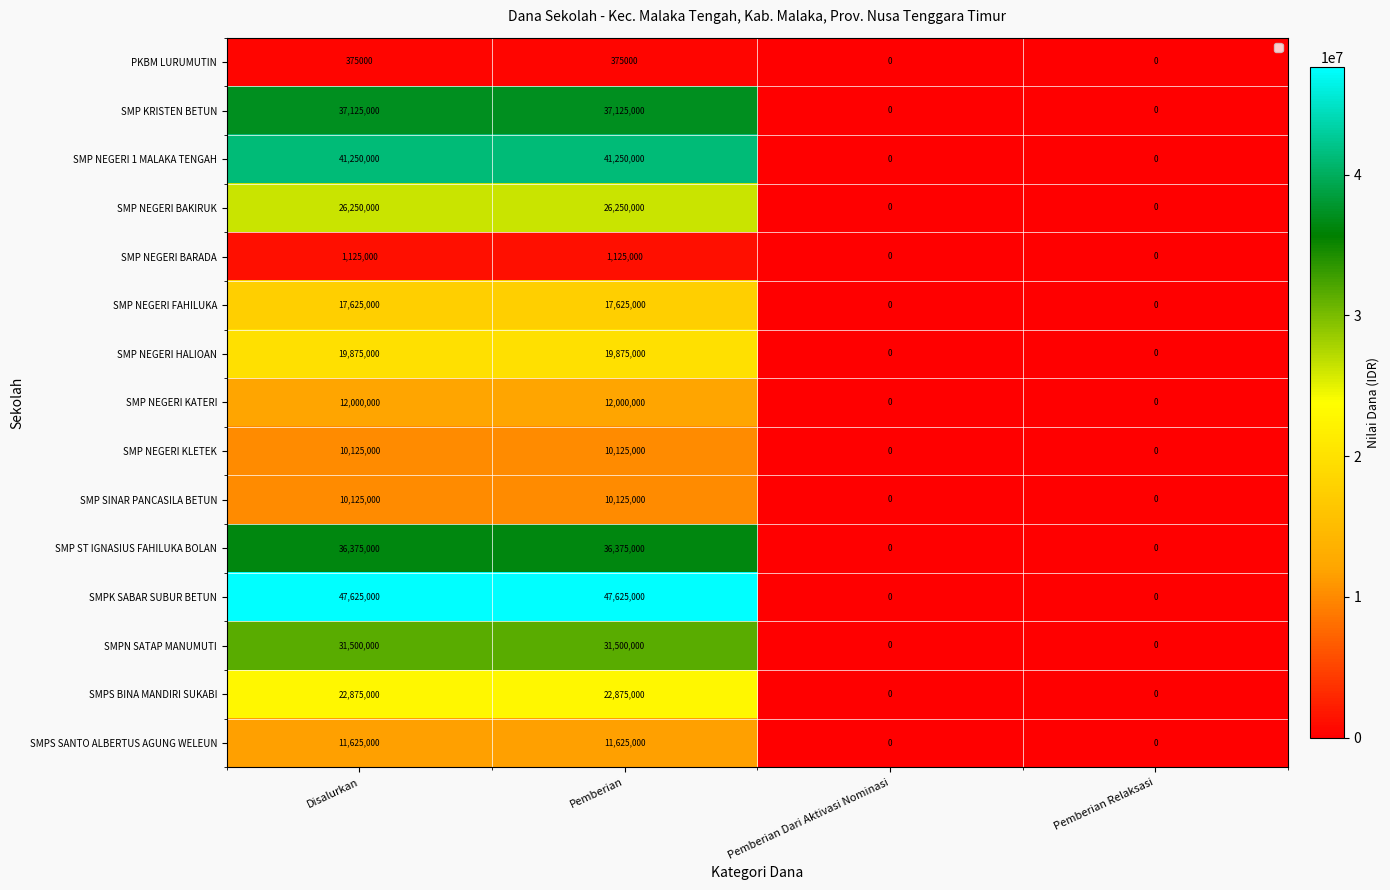

What value does the SMP NEGERI FAHILUKA series have at Pemberian?

17625000